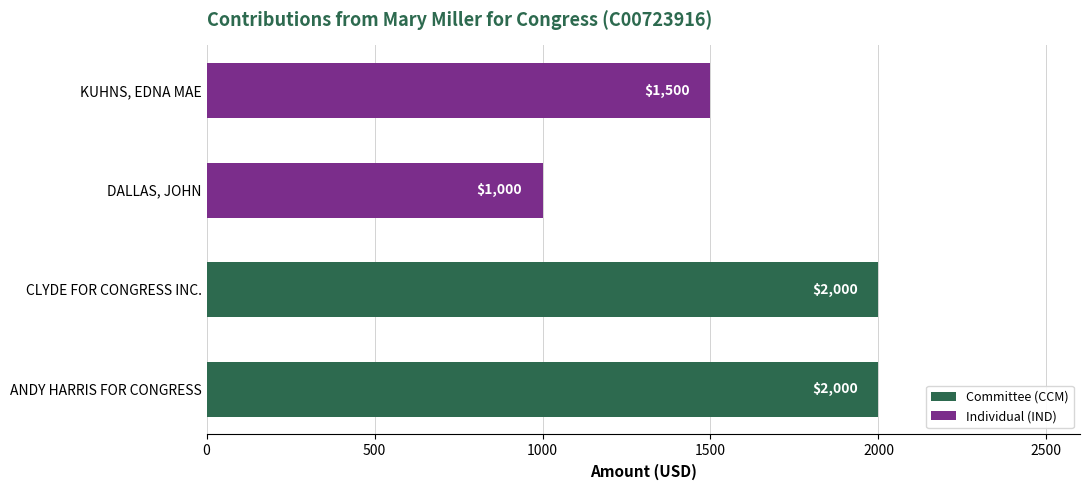

What is the sum of all values?

6500